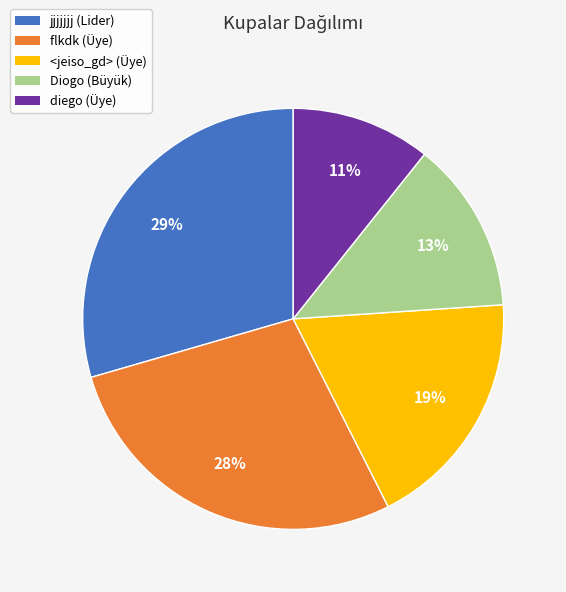

To the nearest percent, what portion does flkdk (Üye) represent?

28%